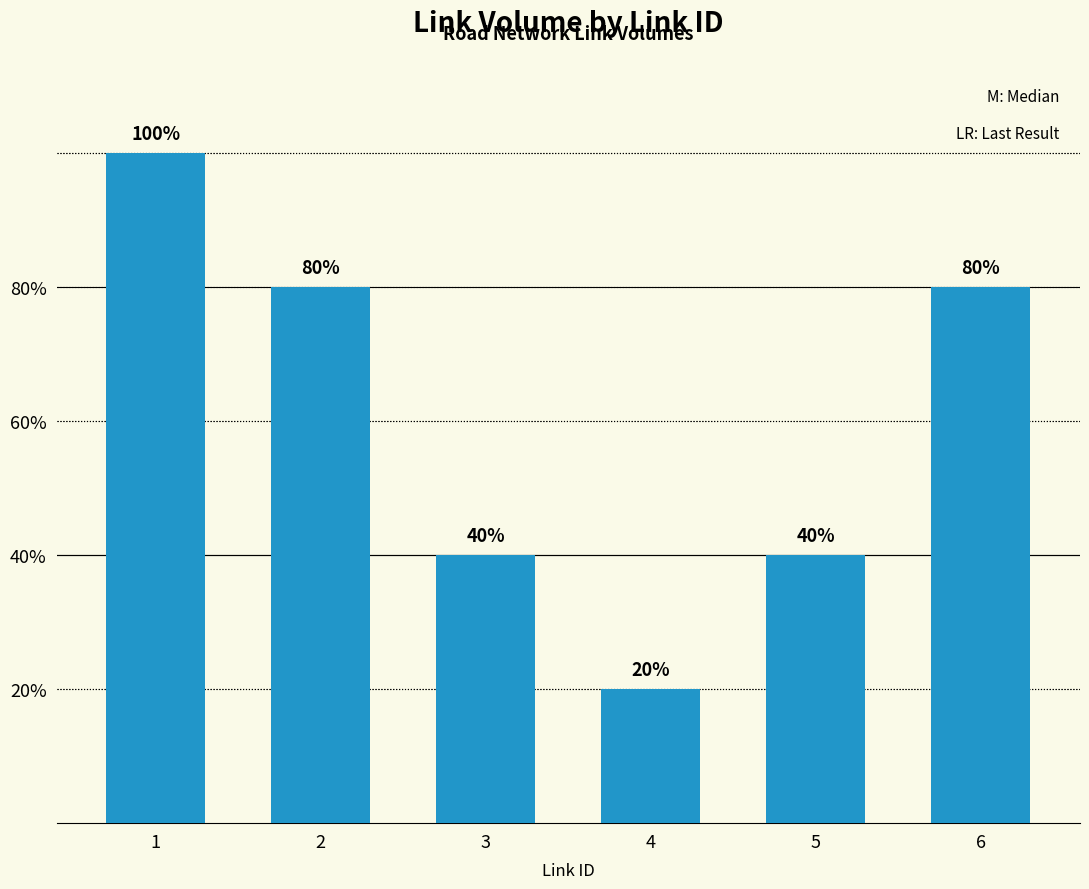

Is it true that the value at 1 is 1417?

False